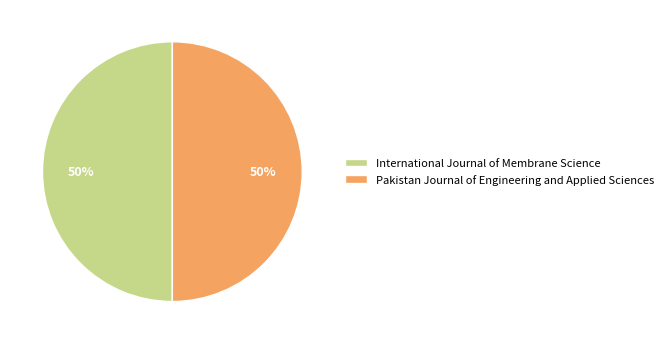

To the nearest percent, what percentage of the pie is Pakistan Journal of Engineering and Applied Sciences?

50%